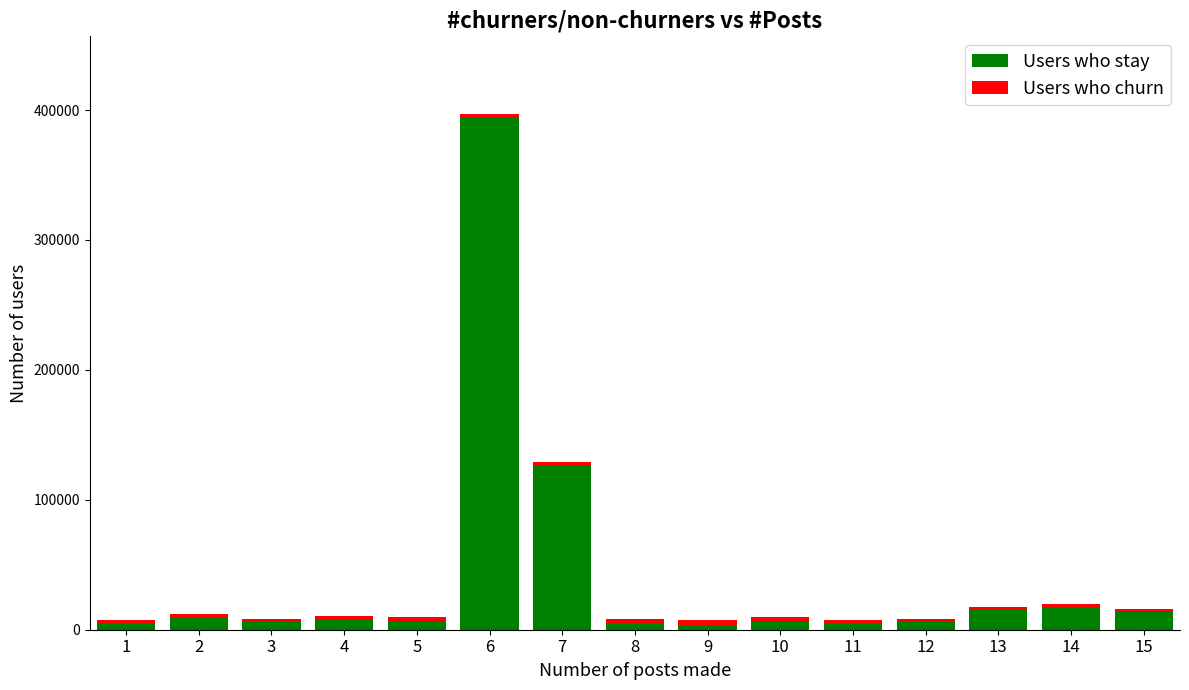

What is the sum of all Users who stay values?

628615